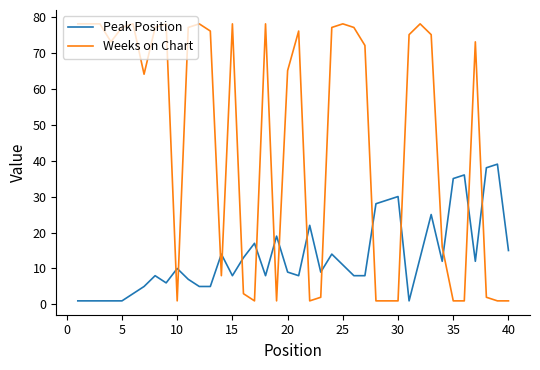

What is the difference between the second highest and second lowest values in the Weeks on Chart series?

77